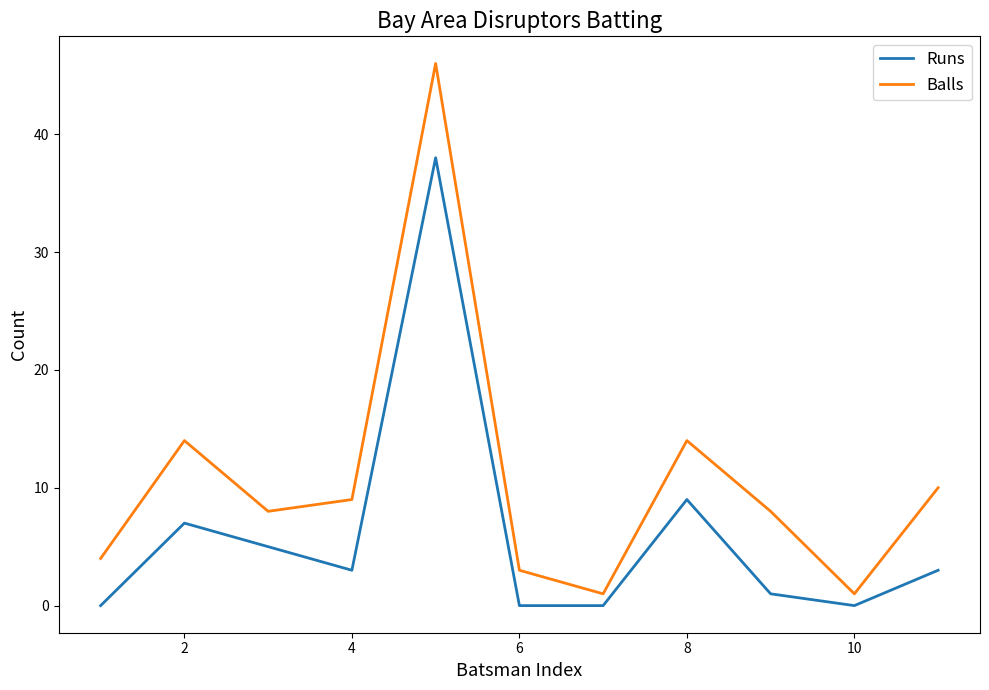

List the series in order of their peak value, highest first.

Balls, Runs